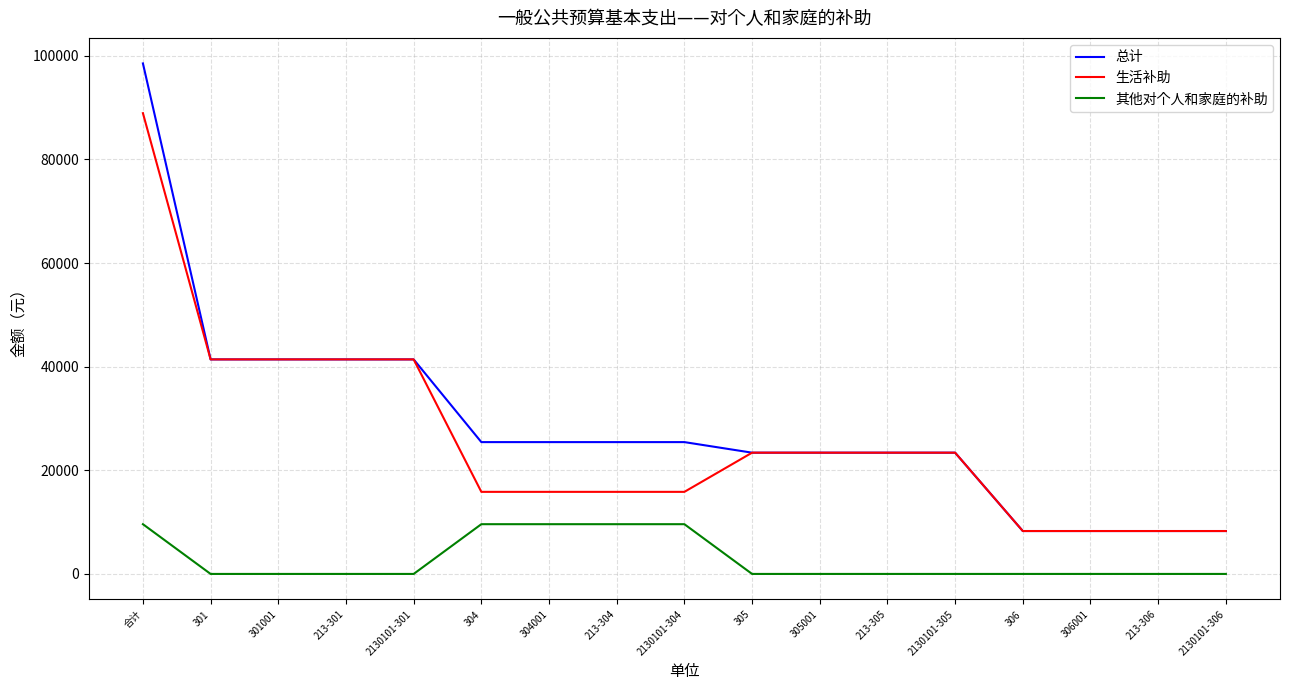

Read the 总计 value at 304.

25440